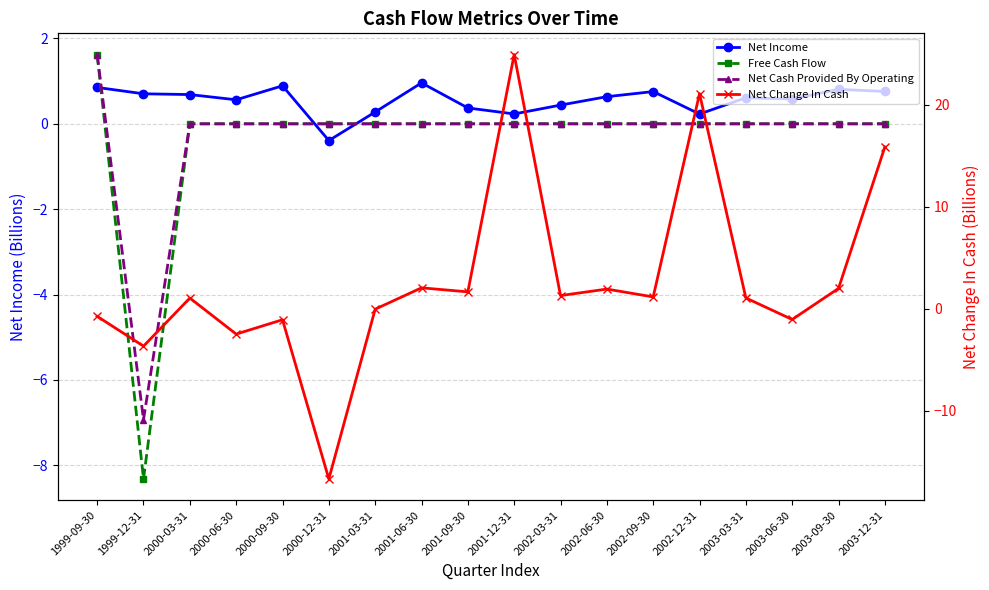

List the labels in order of Net Cash Provided By Operating value, largest first.

1999-09-30, 2000-03-31, 2000-06-30, 2000-09-30, 2000-12-31, 2001-03-31, 2001-06-30, 2001-09-30, 2001-12-31, 2002-03-31, 2002-06-30, 2002-09-30, 2002-12-31, 2003-03-31, 2003-06-30, 2003-09-30, 2003-12-31, 1999-12-31